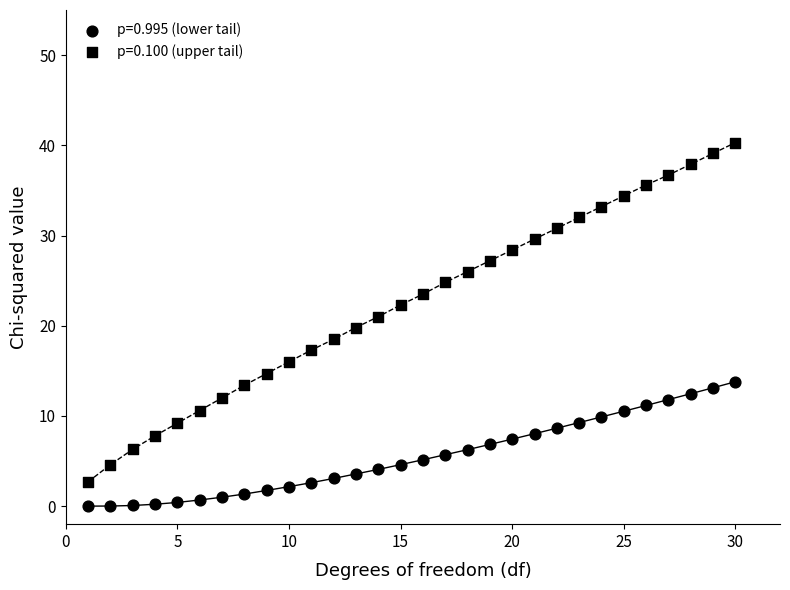

How many points are shown in the scatter plot?

60